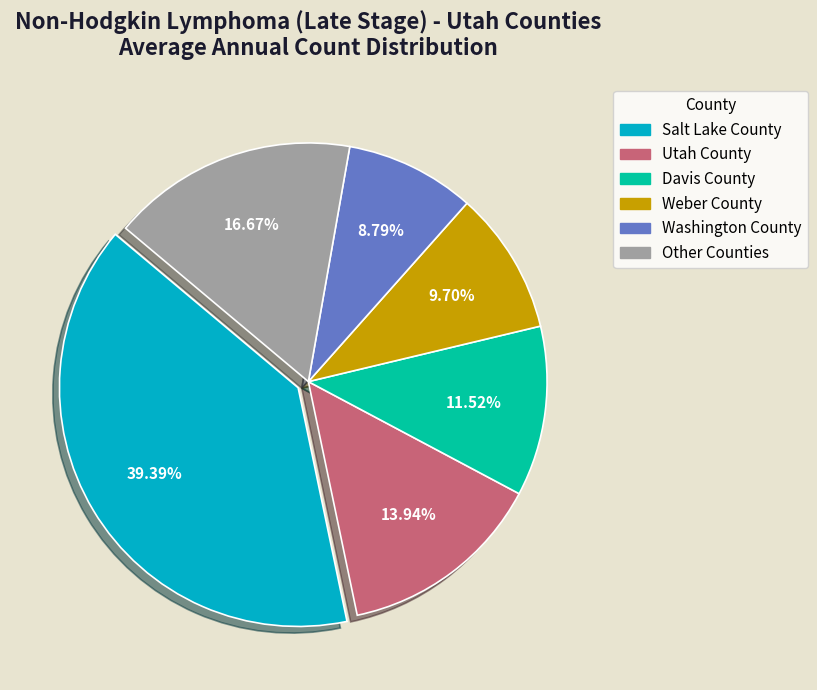

Is there a majority slice in this chart?

No